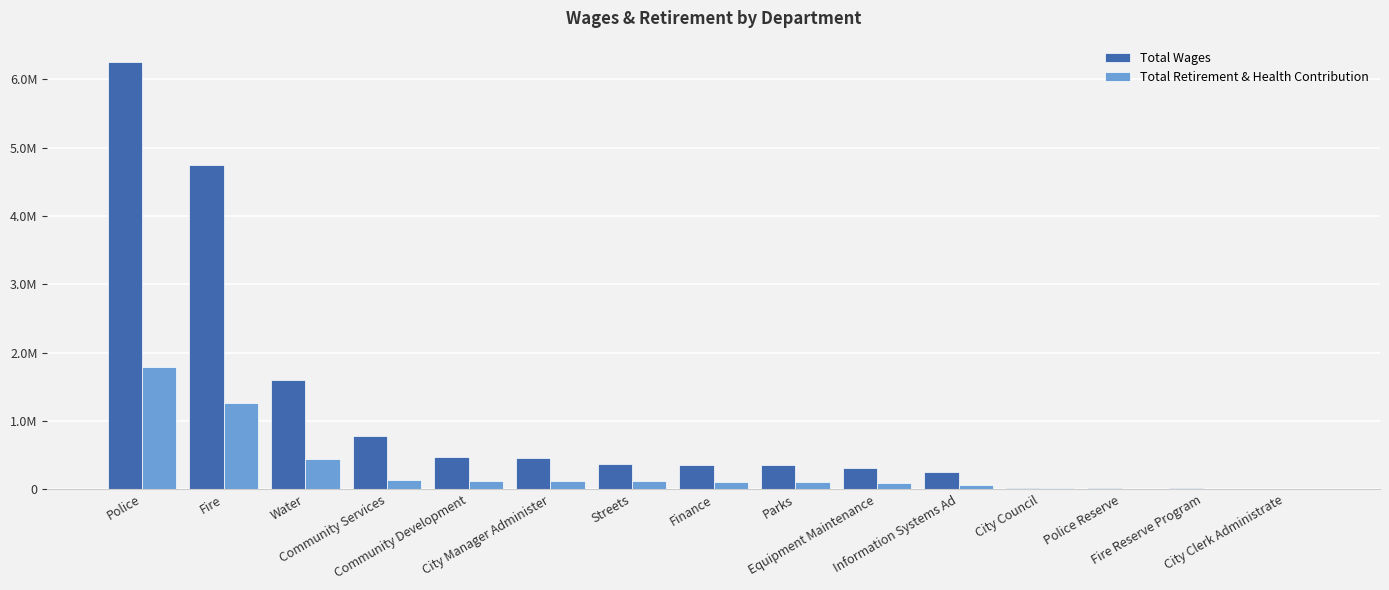

List the series in order of their overall mean, lowest first.

Total Retirement & Health Contribution, Total Wages